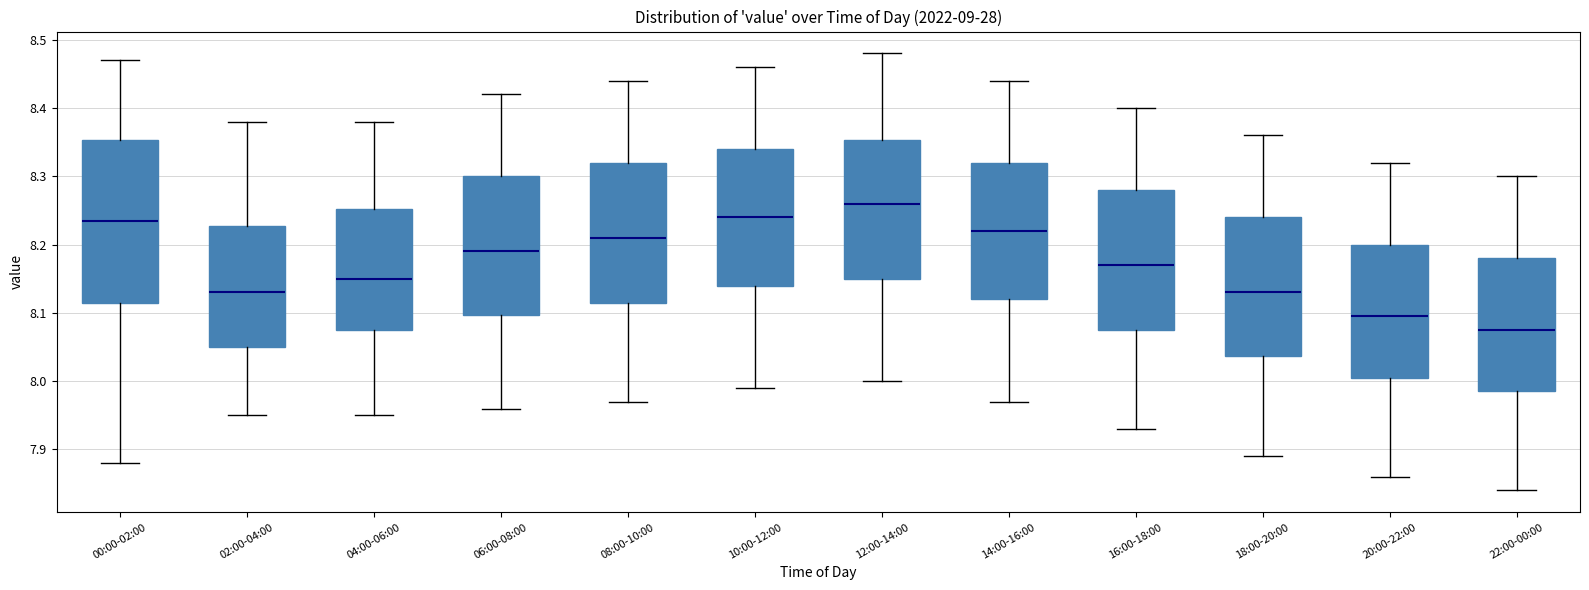

Where does the upper whisker of the box for 18:00-20:00 end on the y-axis? The values are not printed on the chart, so give them approximately, as read against the axis.

8.36